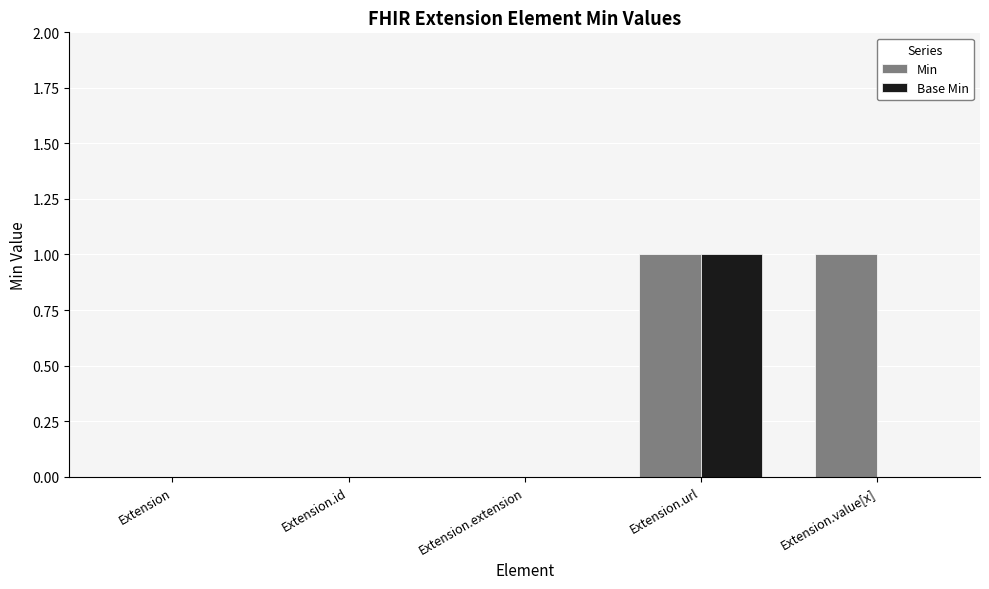

Reading left to right, extract all data points from this chart.

Min: Extension=0	Extension.id=0	Extension.extension=0	Extension.url=1	Extension.value[x]=1
Base Min: Extension=0	Extension.id=0	Extension.extension=0	Extension.url=1	Extension.value[x]=0